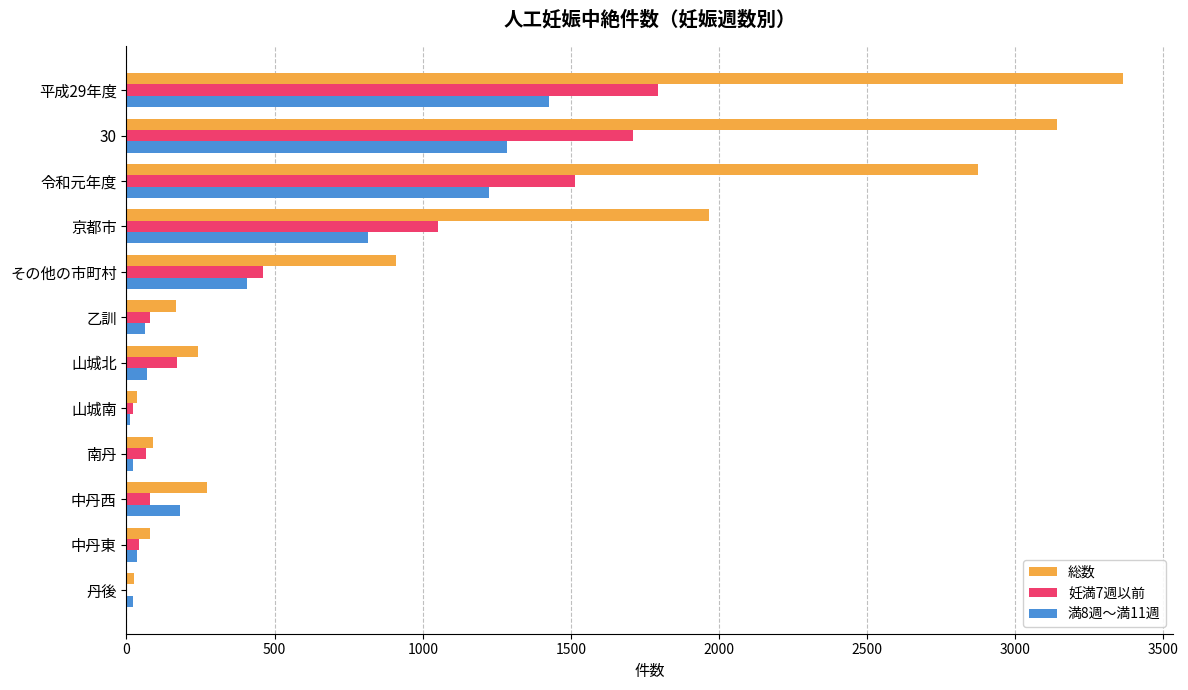

At which category is the sum across all series the highest?

平成29年度